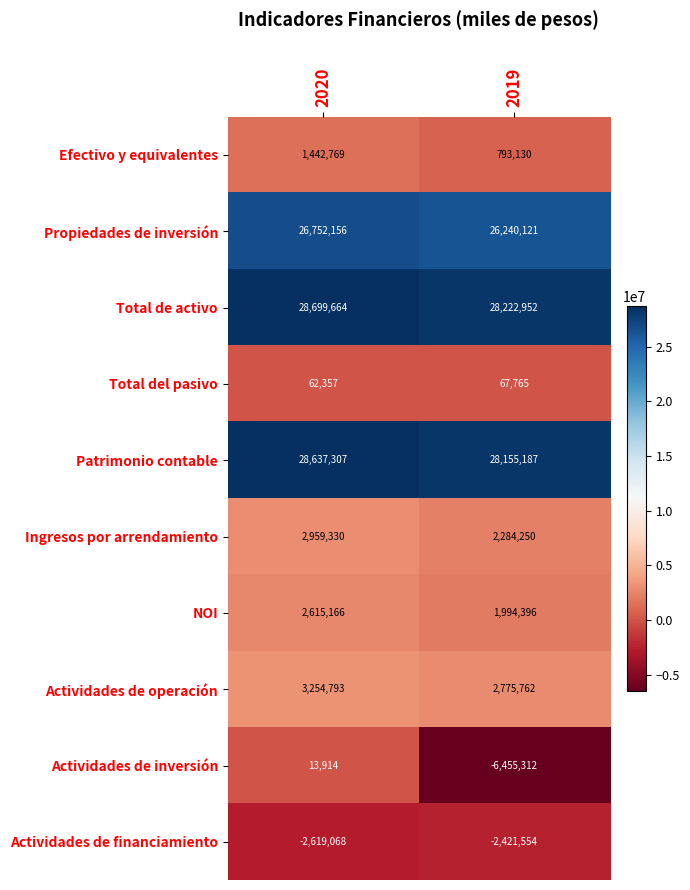

Is the value of Efectivo y equivalentes at 2019 greater than the value of Total de activo at 2019?

No